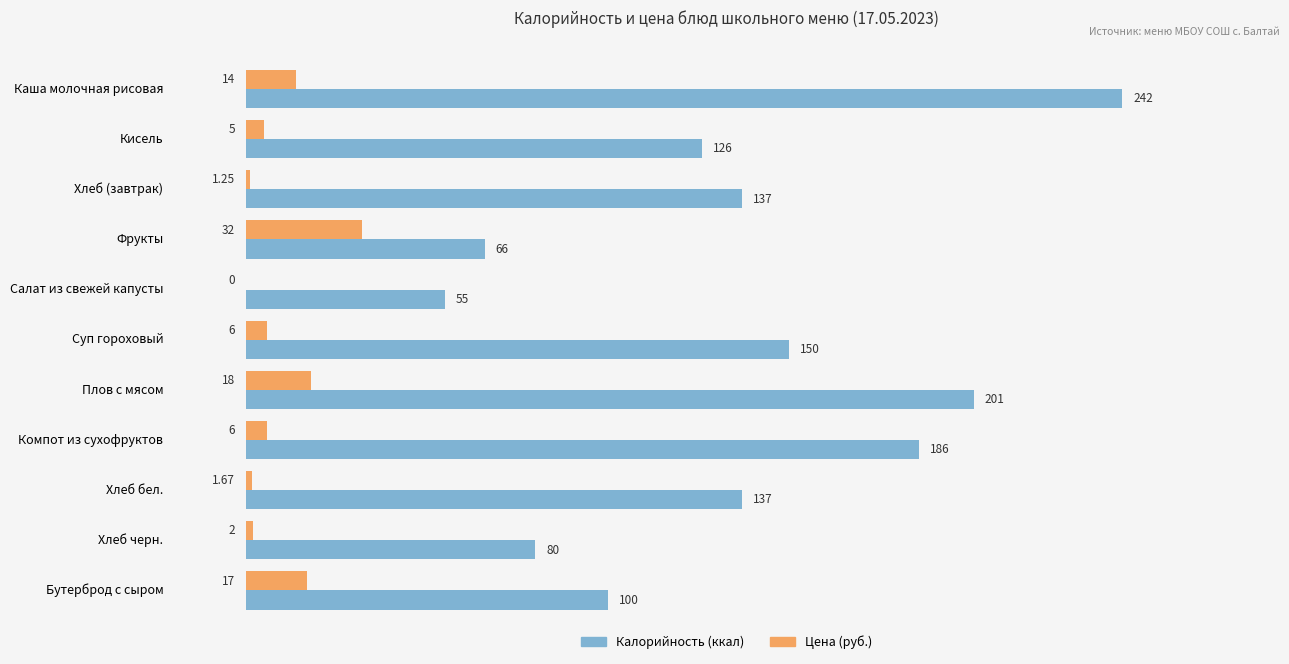

At which category is the sum across all series the highest?

Каша молочная рисовая